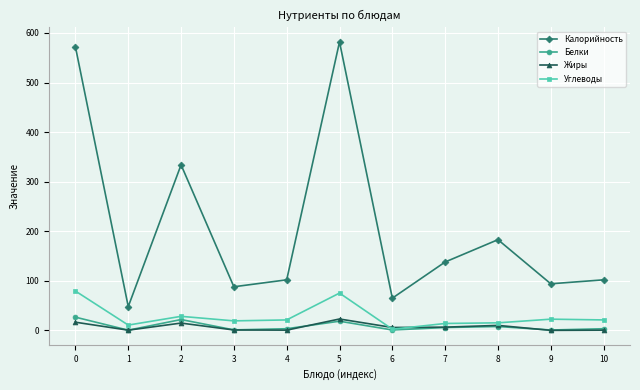

True or false: Калорийность has a value of 760.2 at 0.

False